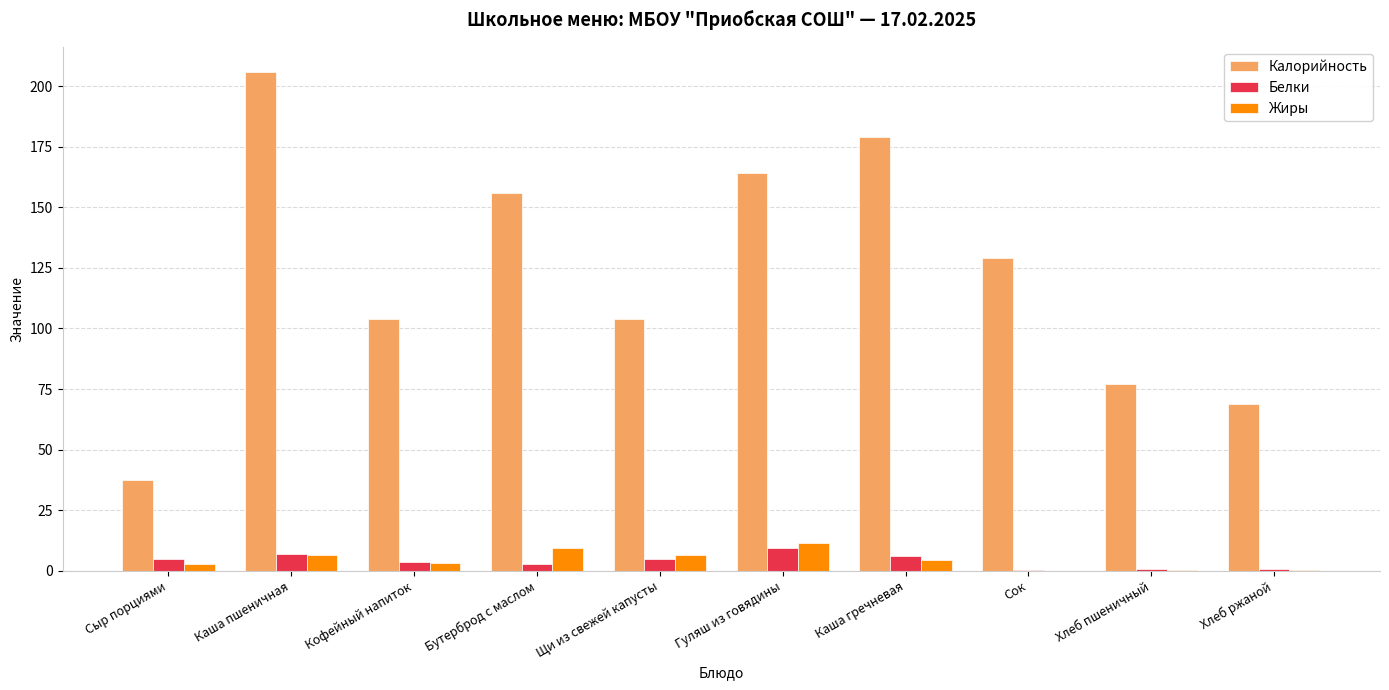

How many data points in Белки are above 4?

5